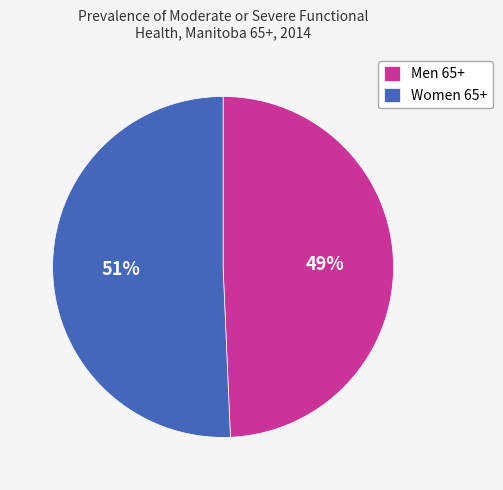

How many segments does this pie chart have?

2